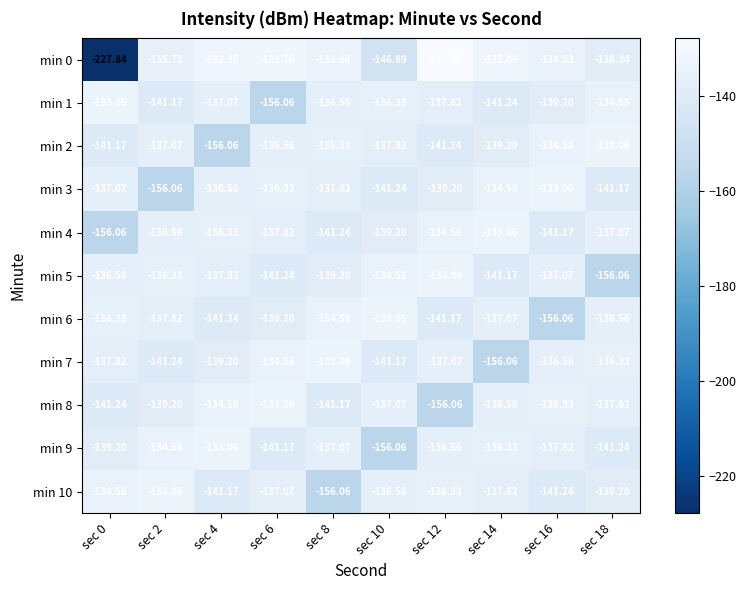

Is the value of min 10 at sec 16 greater than the value of min 3 at sec 8?

No